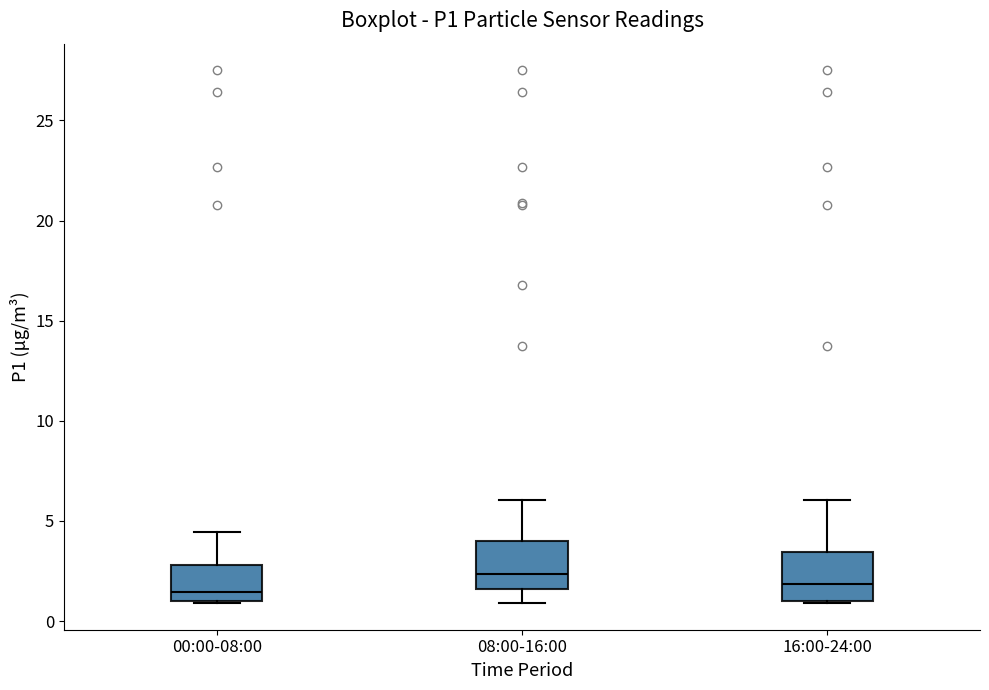

Where is the upper edge of the box for 08:00-16:00 on the y-axis? The values are not printed on the chart, so give them approximately, as read against the axis.

4.0